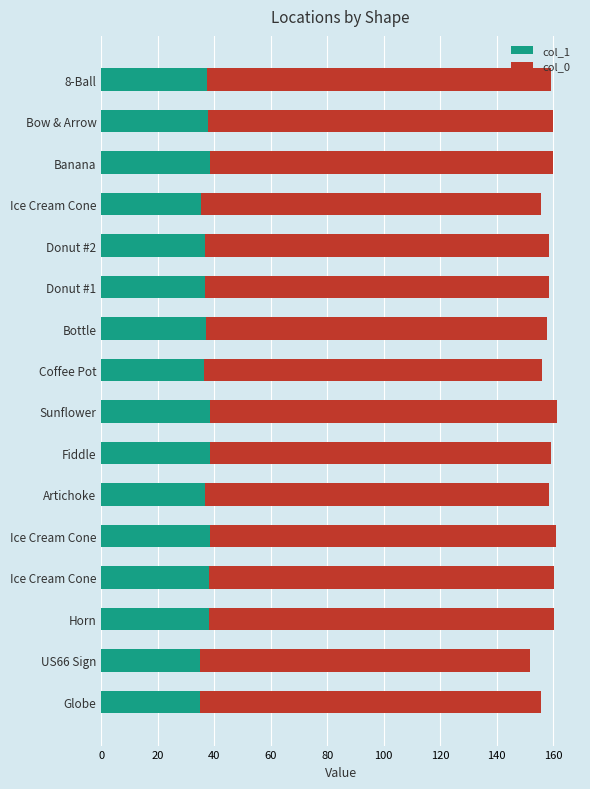

What are all the series names shown in the legend?

col_1, col_0